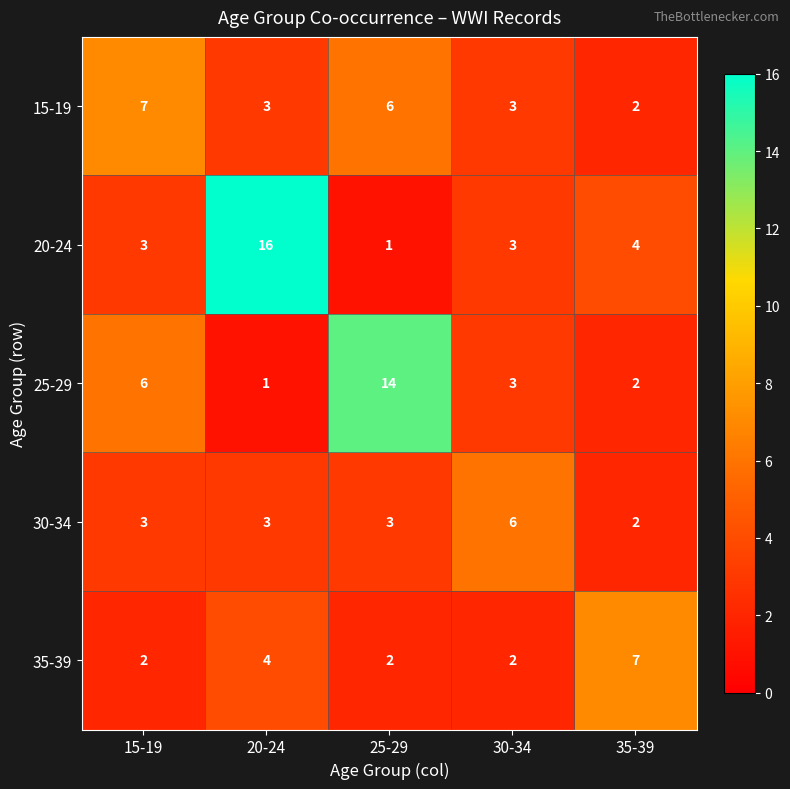

At which category is the sum across all series the highest?

20-24